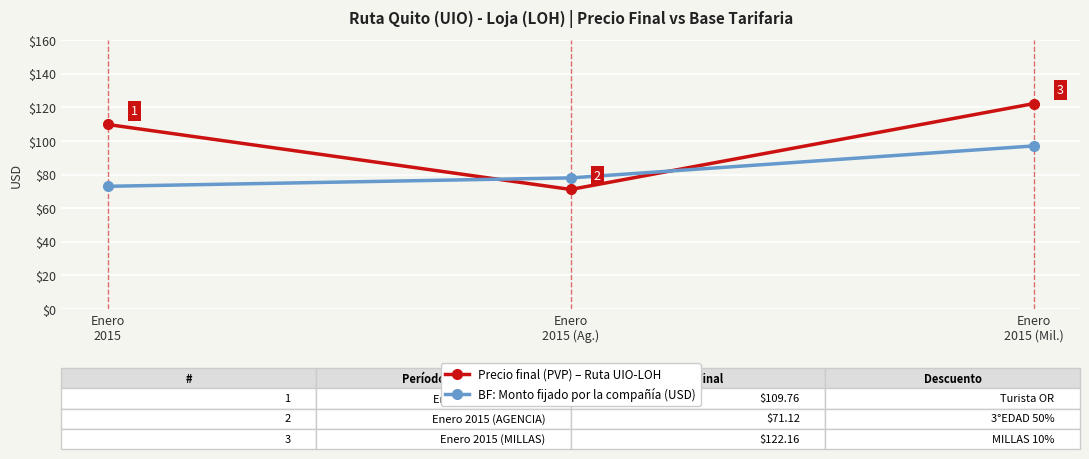

What is the greatest value displayed?

122.2